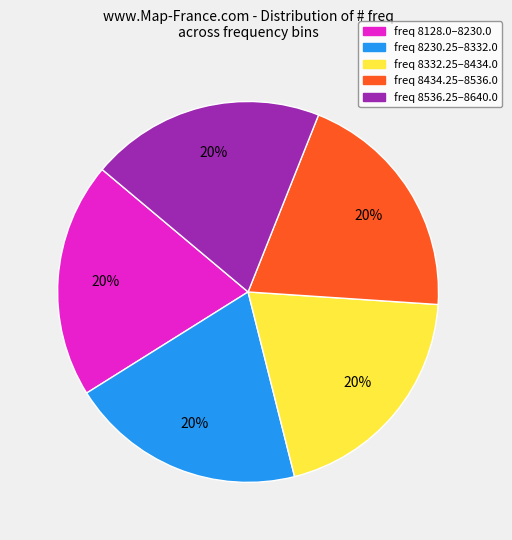

Is there any slice that represents more than half of the pie?

No